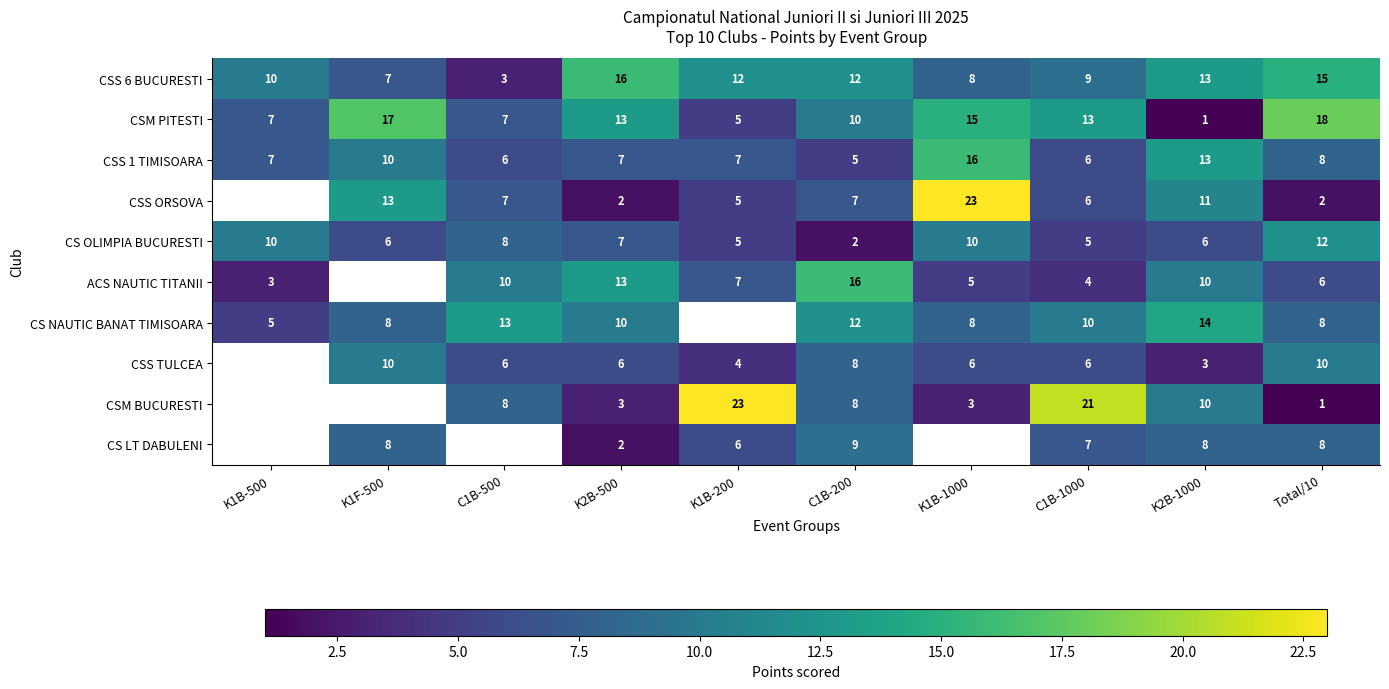

Is it true that CSS ORSOVA equals 4.5 at K2B-1000?

False